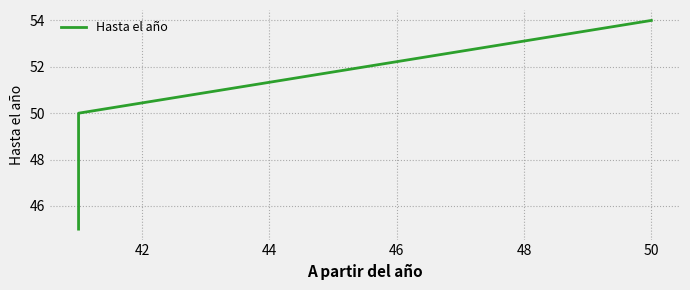

Which label corresponds to the largest value in the chart?

50